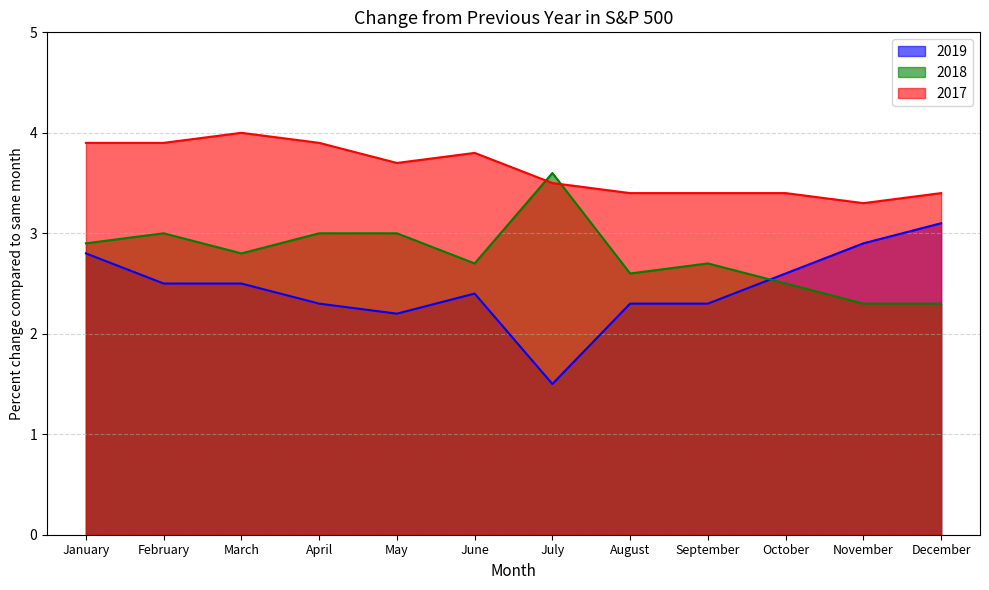

How many times do 2017 and 2018 cross each other?

2